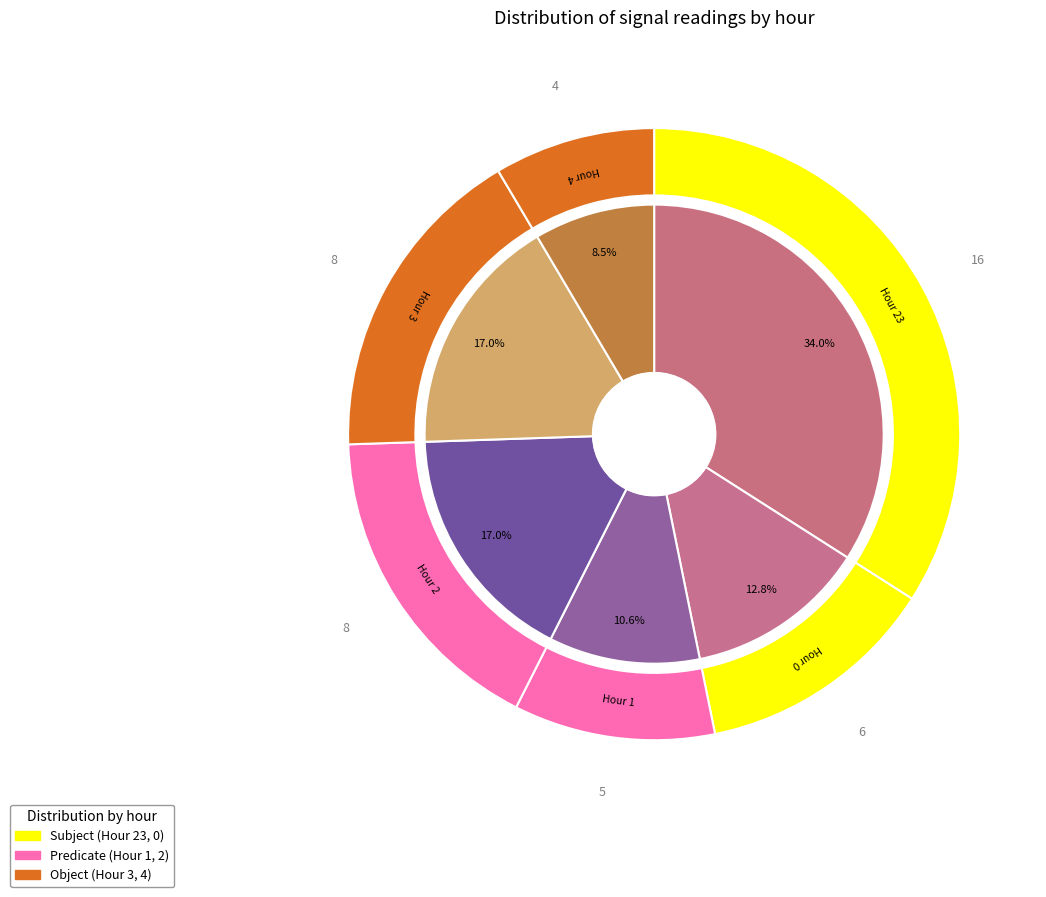

Which slice is the smallest?

Hour 4